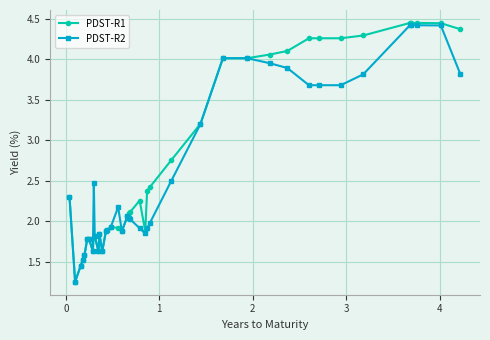

At how many categories does at least one series exceed 3?

14